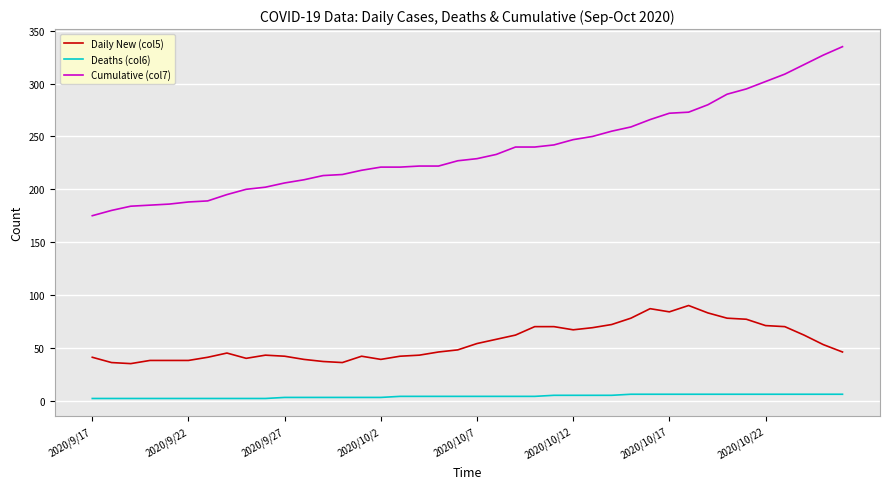

Which series has the widest spread of values?

Cumulative (col7)